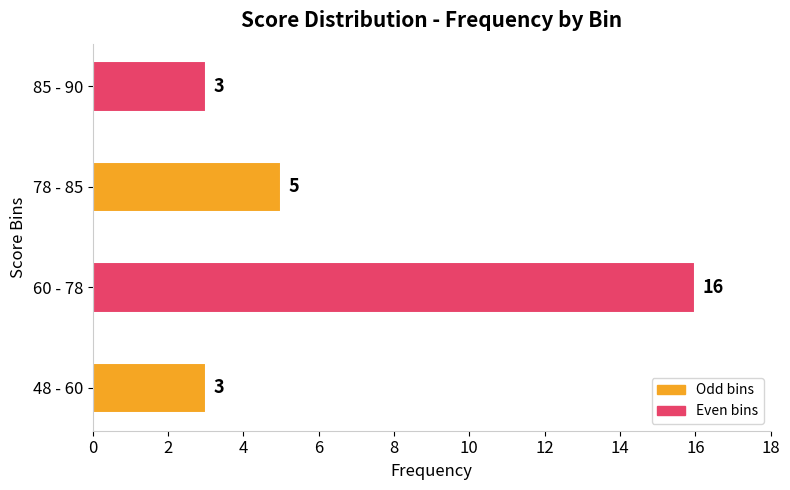

What is the change in value from 48 - 60 to 78 - 85?

+2